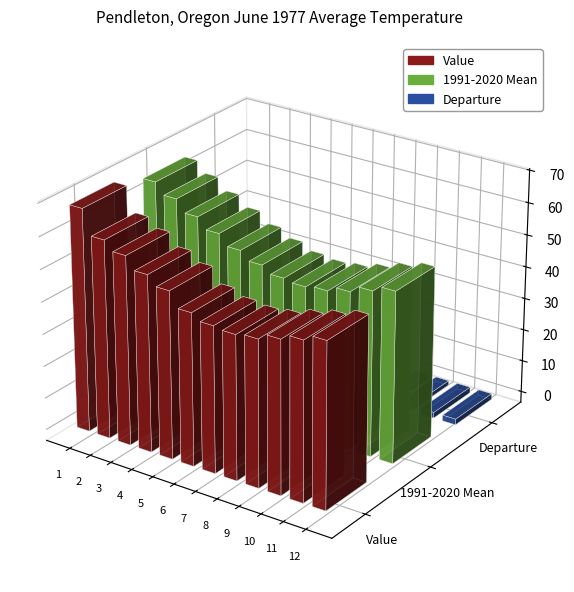

What is the sum of all Value values?

626.7